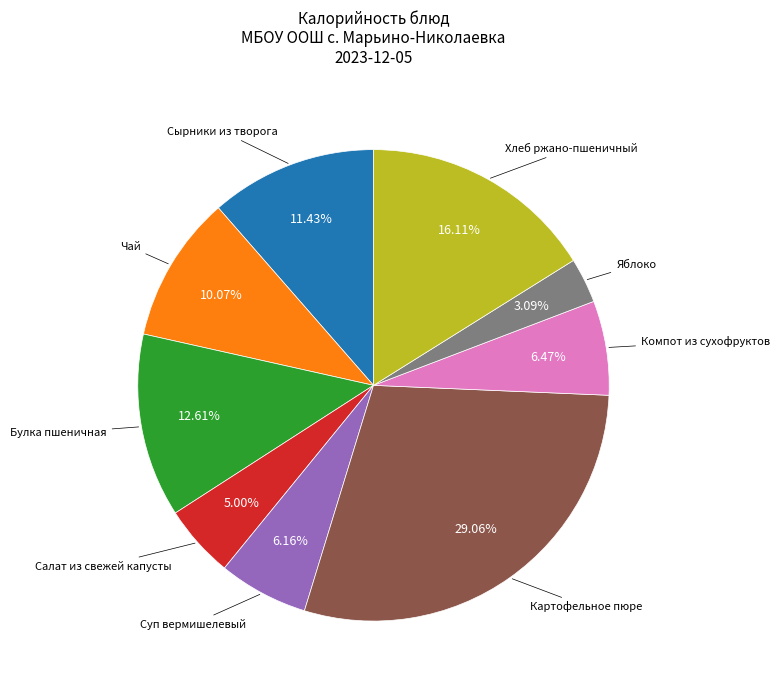

Is there any slice that represents more than half of the pie?

No